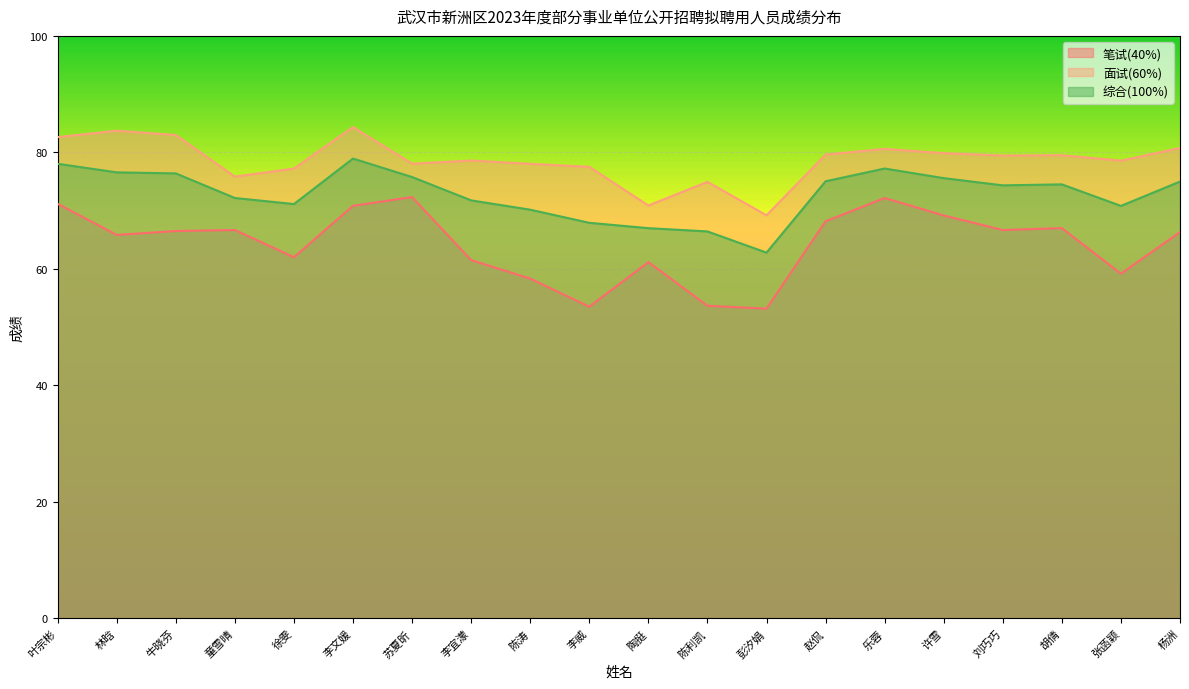

What is the label of the 17th point from the left?

刘巧巧